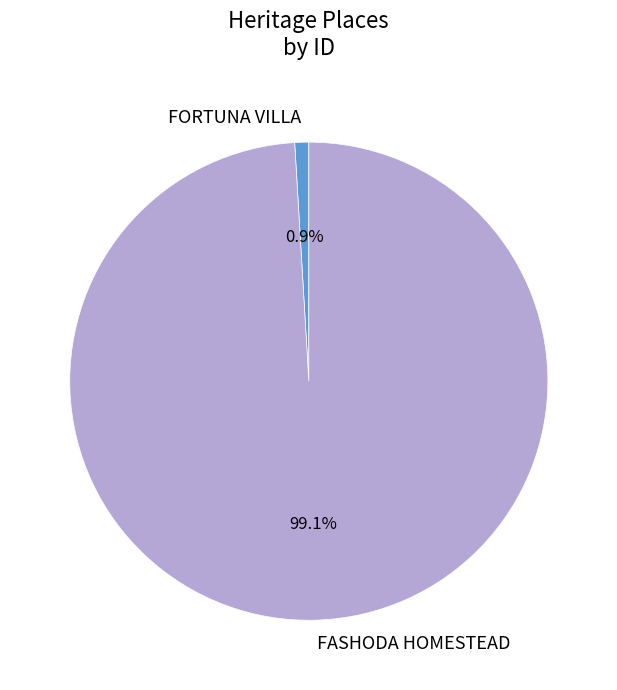

Which slice is the smallest?

FORTUNA VILLA